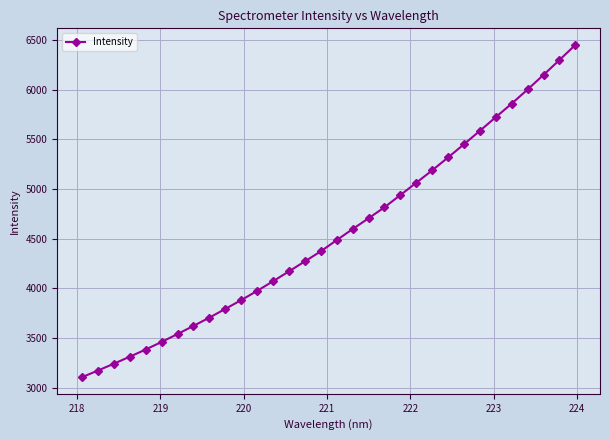

Reading left to right, what are all the values shown in this chart?

3107.2	3173.9	3242.7	3313.2	3385.7	3461.7	3541.7	3623.2	3706.6	3794.4	3882.9	3975.8	4072.7	4172.5	4272.7	4374.1	4486.7	4597.9	4706.3	4817.0	4940.2	5063.8	5188.8	5318.8	5451.5	5586.7	5724.2	5860.1	6002.7	6149.0	6298.9	6450.3